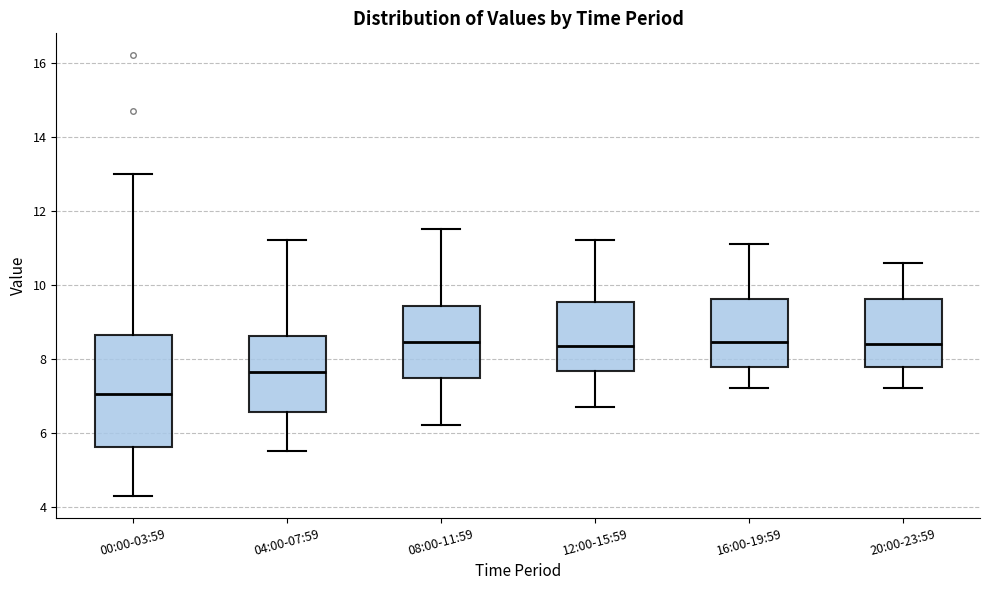

Which box has the lowest median line?

00:00-03:59